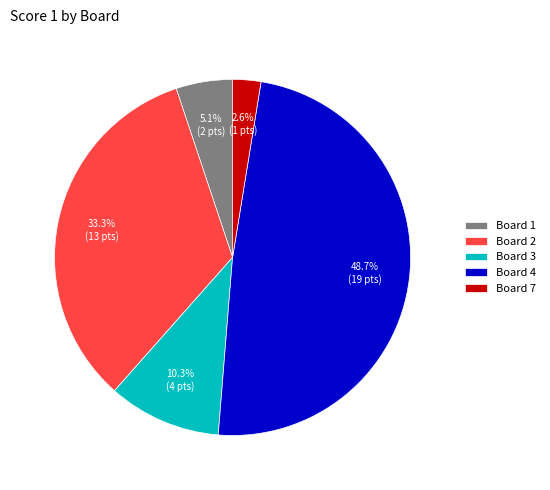

Is there a majority slice in this chart?

No